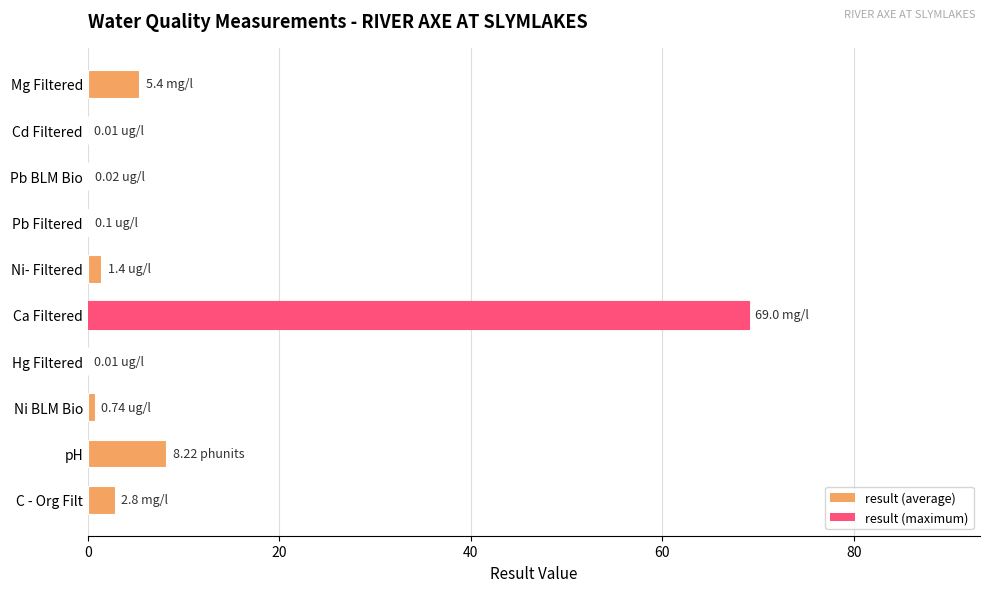

Which has a higher value, pH or C - Org Filt?

pH